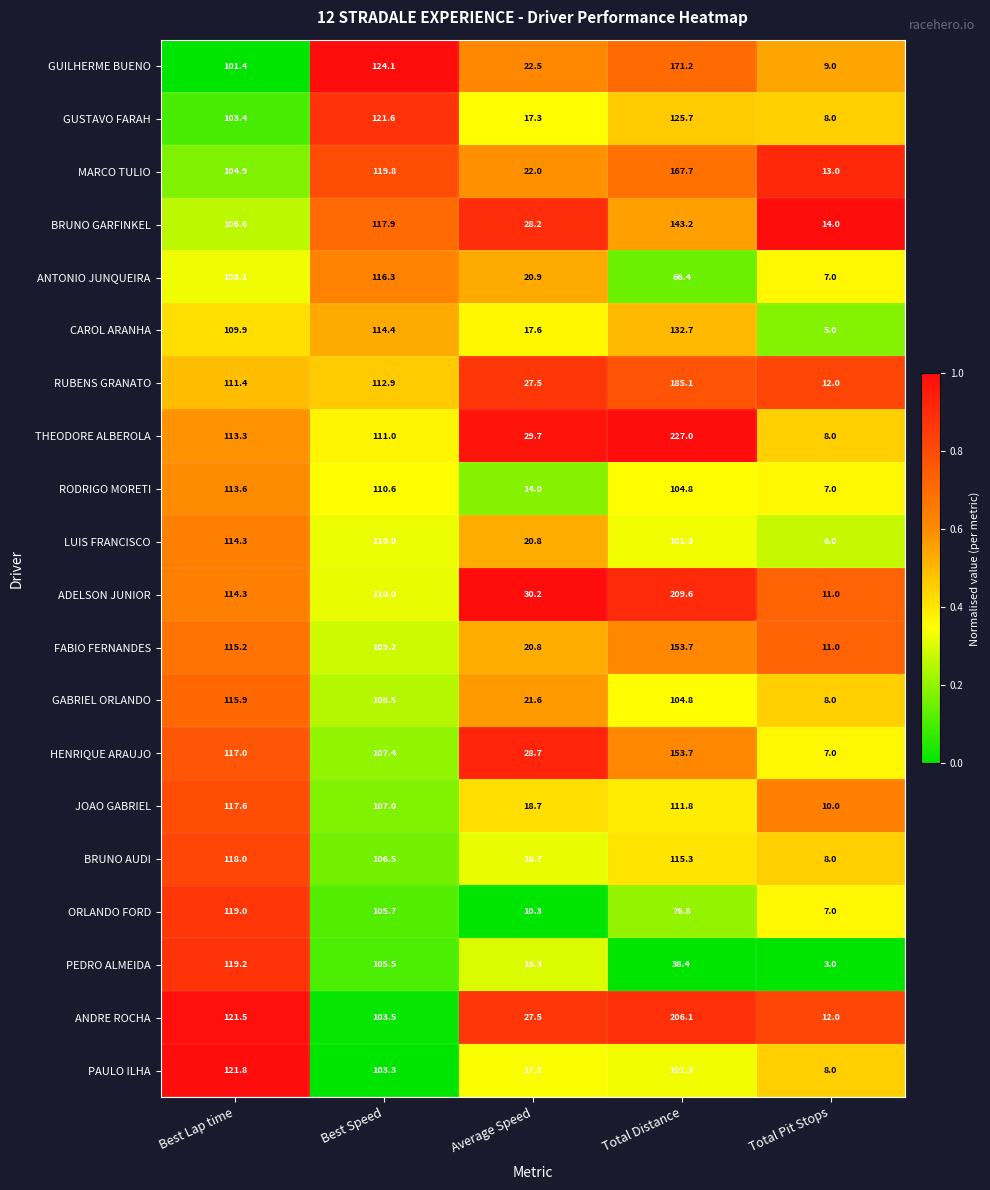

Which series has the largest total across all categories?

THEODORE ALBEROLA